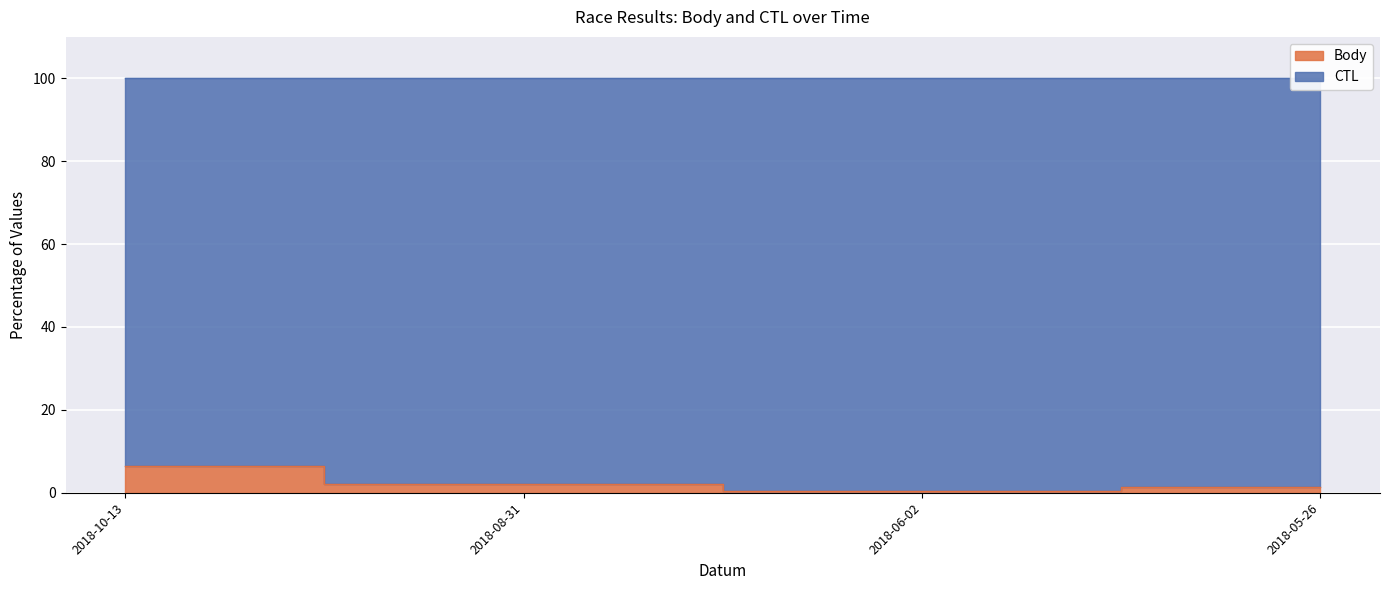

What value does the data have at 2018-06-02?

0.4